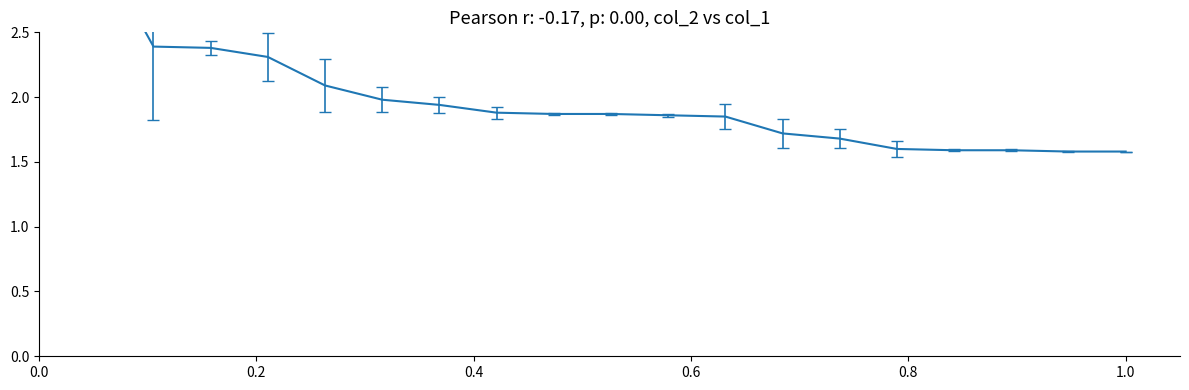

Reading left to right, what are all the values shown in this chart?

3.2	2.4	2.4	2.3	2.1	2.0	1.9	1.9	1.9	1.9	1.9	1.9	1.7	1.7	1.6	1.6	1.6	1.6	1.6